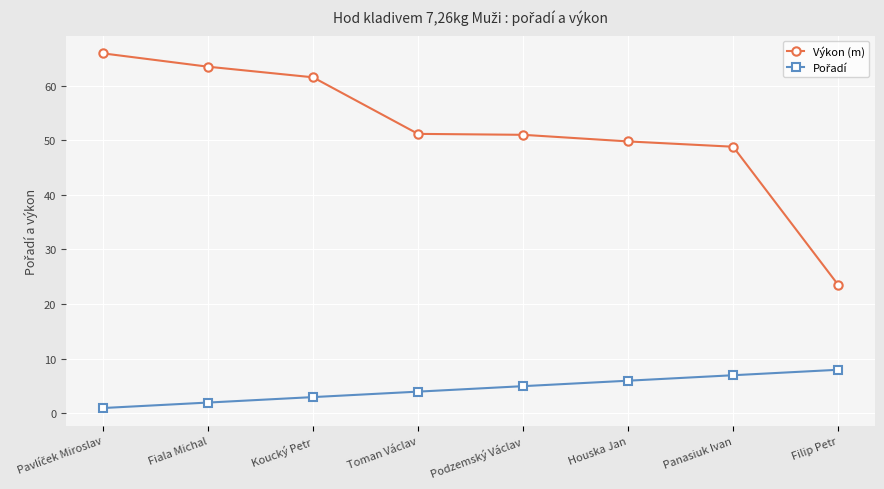

Between Koucký Petr and Filip Petr, which series saw the biggest shift?

Výkon (m)